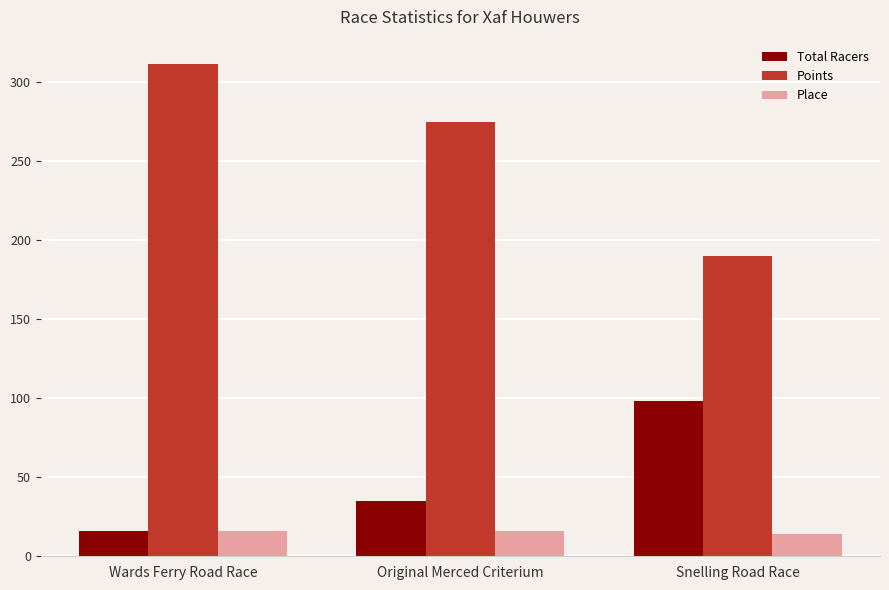

How many groups of bars are there?

3